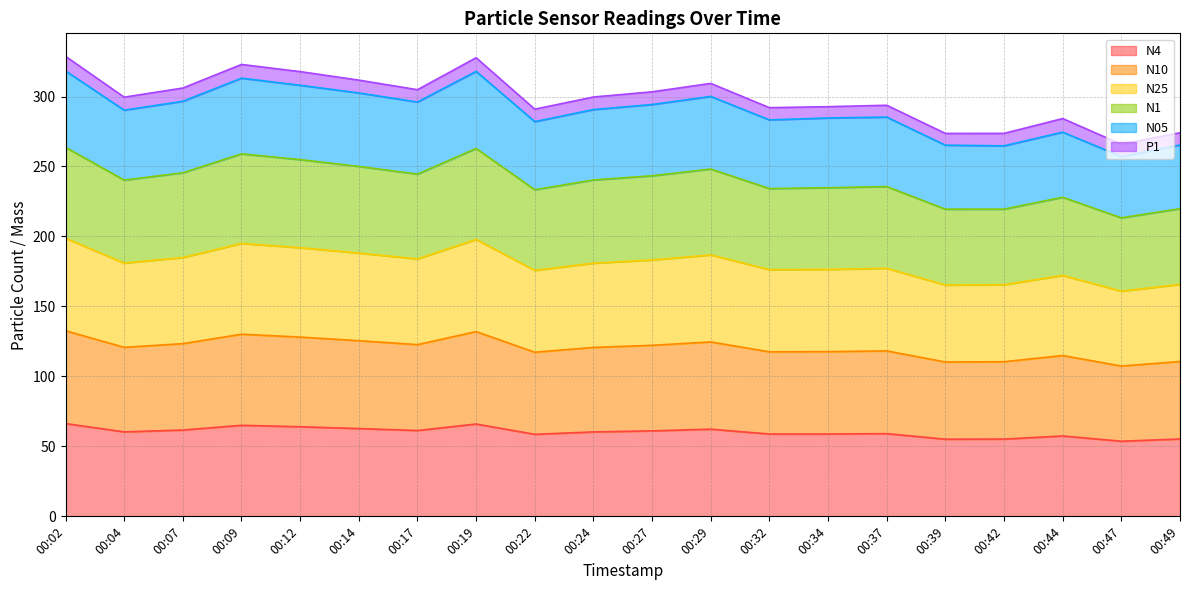

What is the lowest value of the N4 series?

53.7